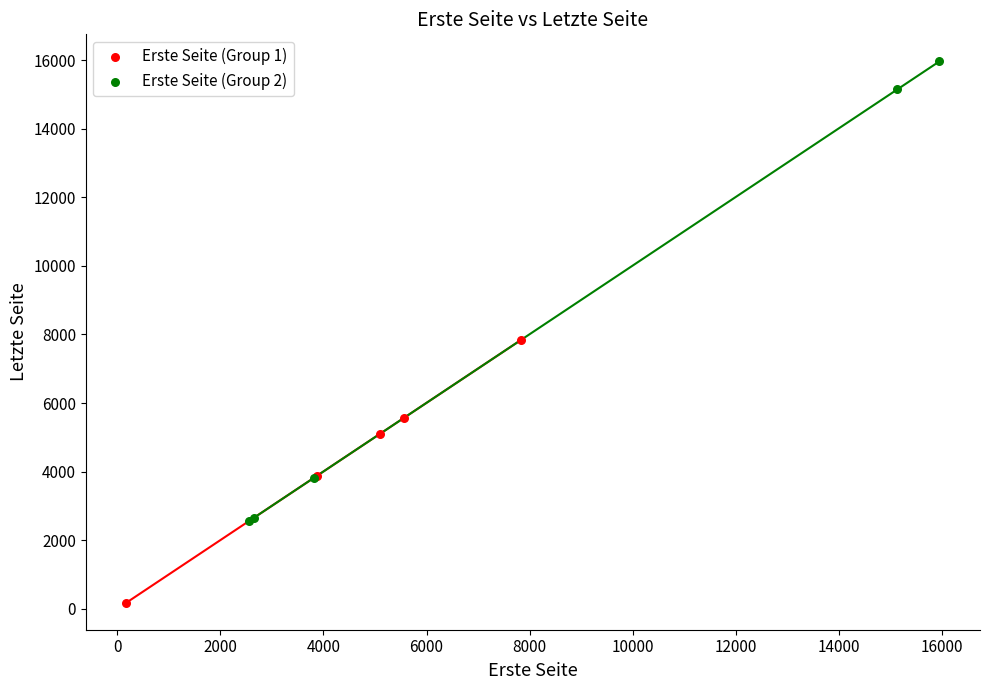

Which series contains the highest Y value?

Erste Seite (Group 2)